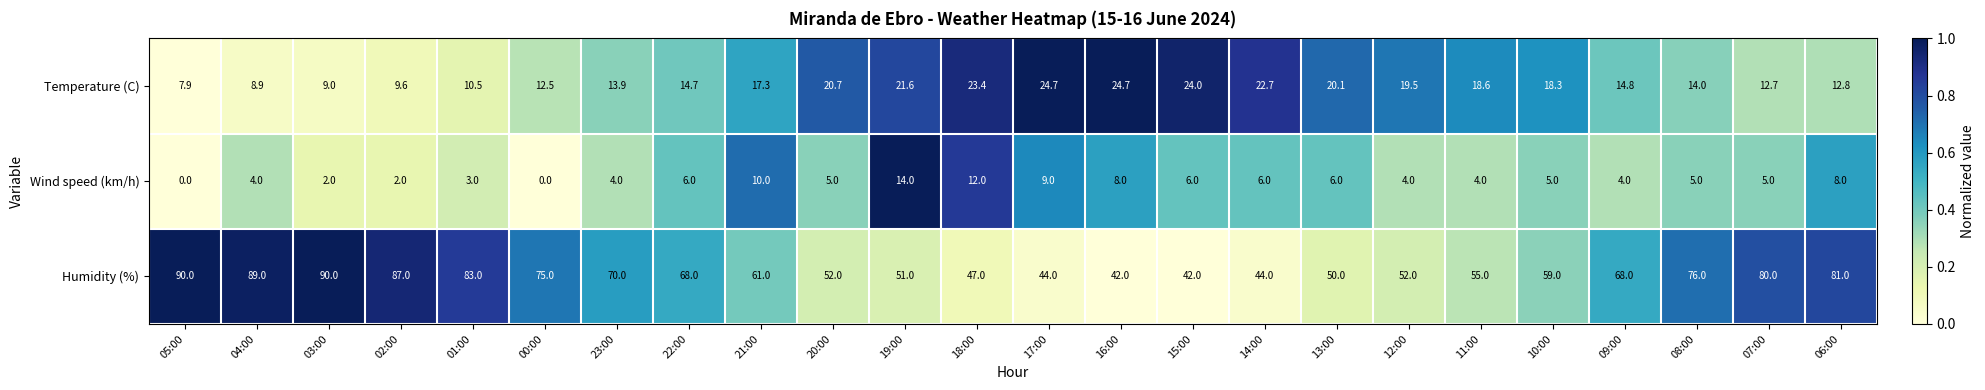

Which series has the largest total across all categories?

Humidity (%)